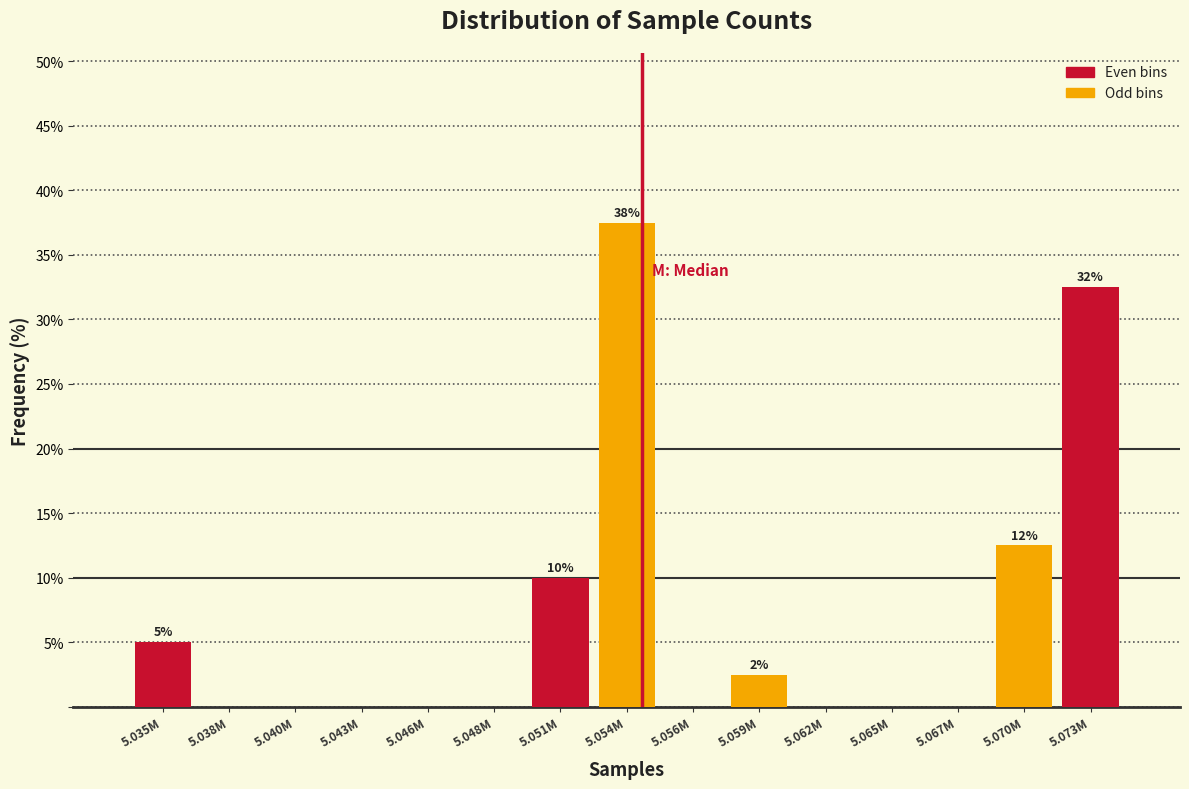

Reading left to right, extract all data points from this chart.

5.035M=5.0	5.038M=0.0	5.040M=0.0	5.043M=0.0	5.046M=0.0	5.048M=0.0	5.051M=10.0	5.054M=37.5	5.056M=0.0	5.059M=2.5	5.062M=0.0	5.065M=0.0	5.067M=0.0	5.070M=12.5	5.073M=32.5